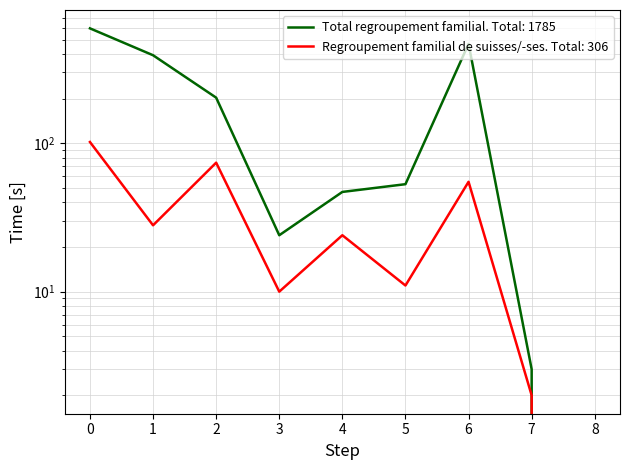

True or false: Regroupement familial de suisses/-ses has more than 2 points higher than both neighbors.

True